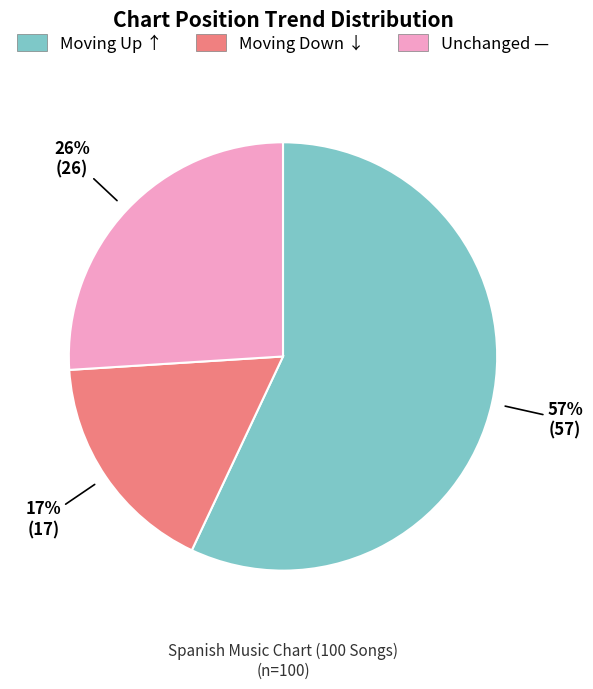

Rank the categories by value from highest to lowest.

Moving Up ↑, Unchanged —, Moving Down ↓